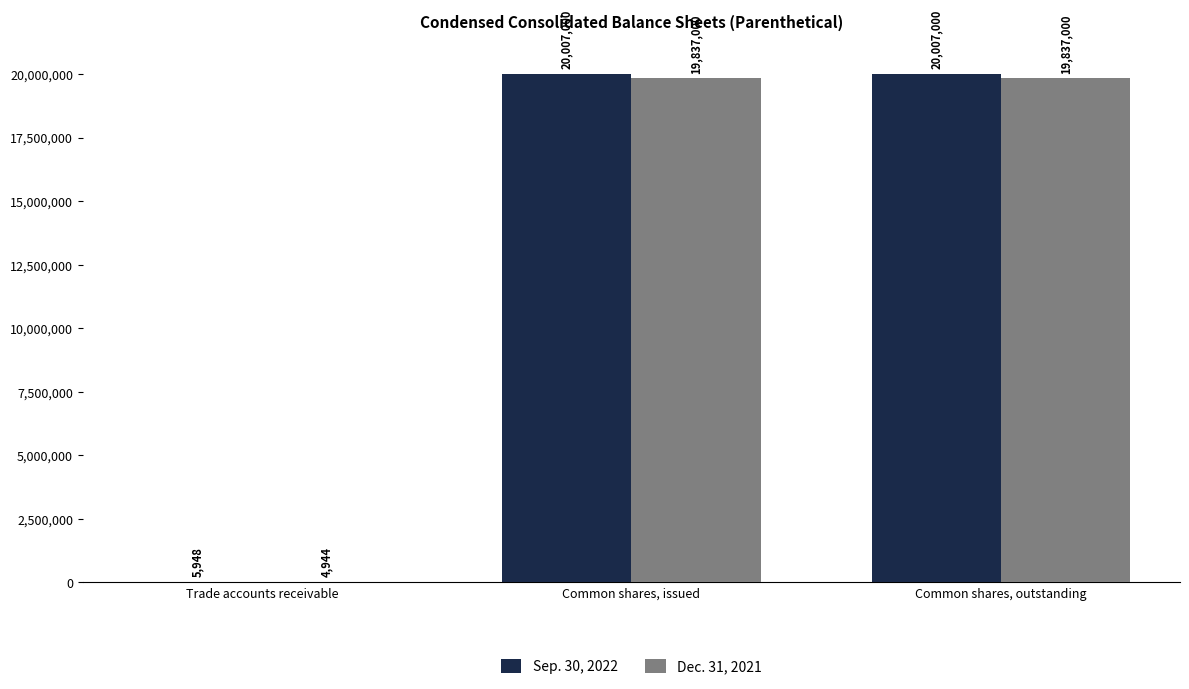

Which series has the largest total across all categories?

Sep. 30, 2022